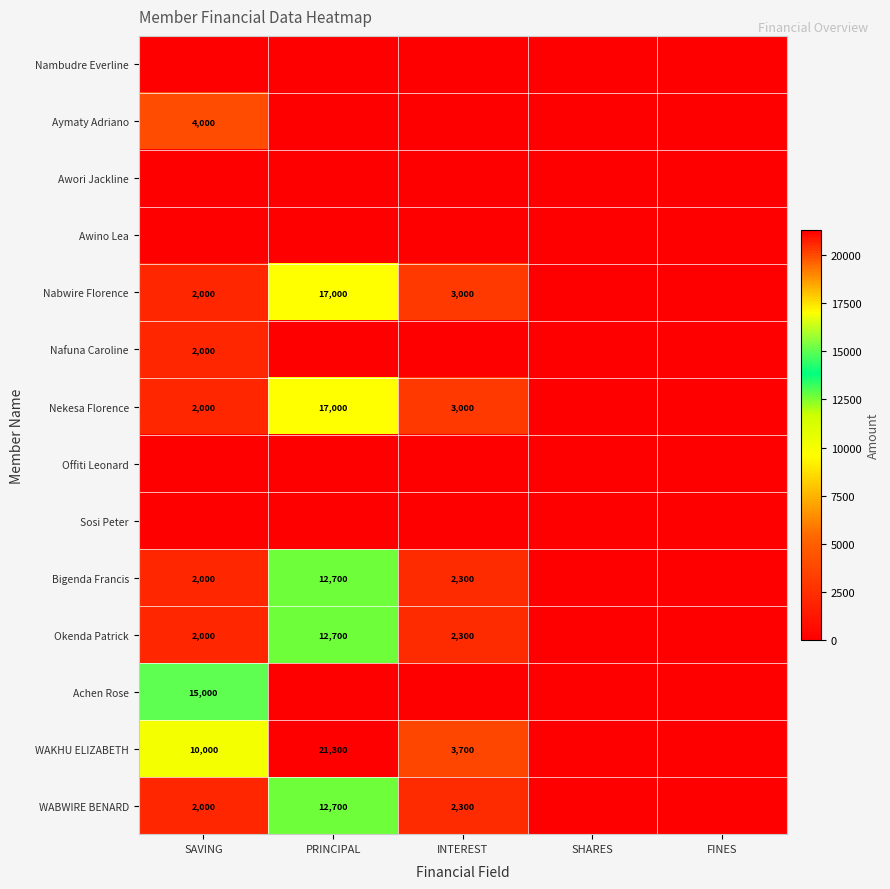

The WAKHU ELIZABETH series shows 3700 at INTEREST. True or false?

True